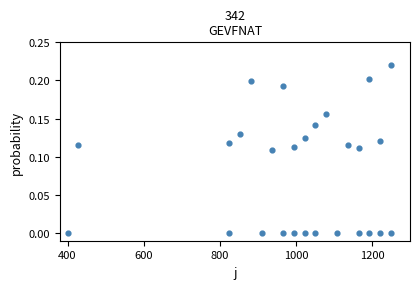

What is the range of X values (max minus min)?

850.0